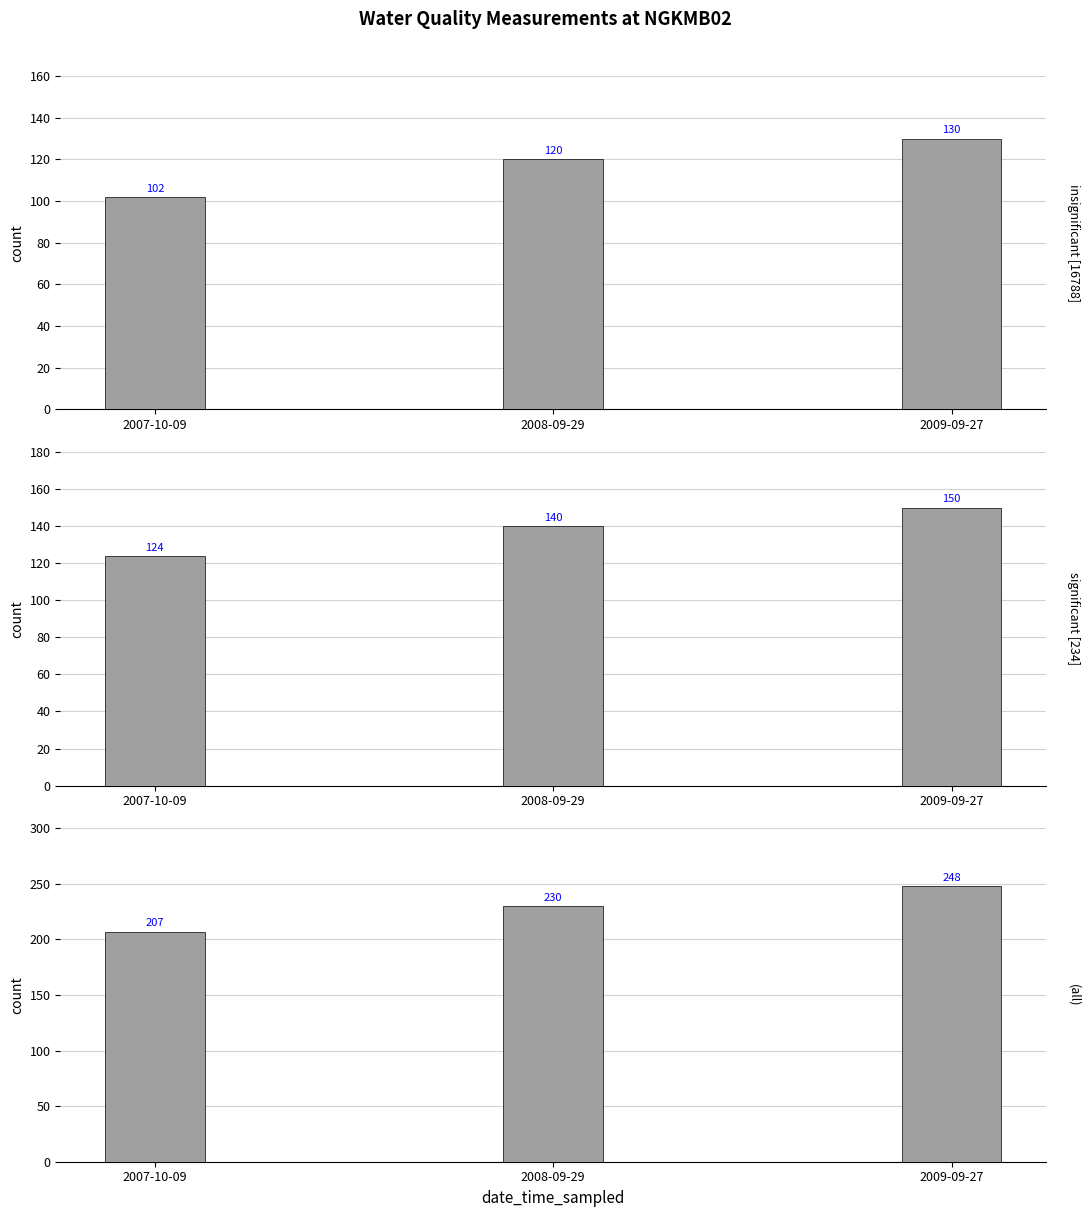

Where is Bicarbonate (HCO3) nearest to the value 137?

2008-09-29